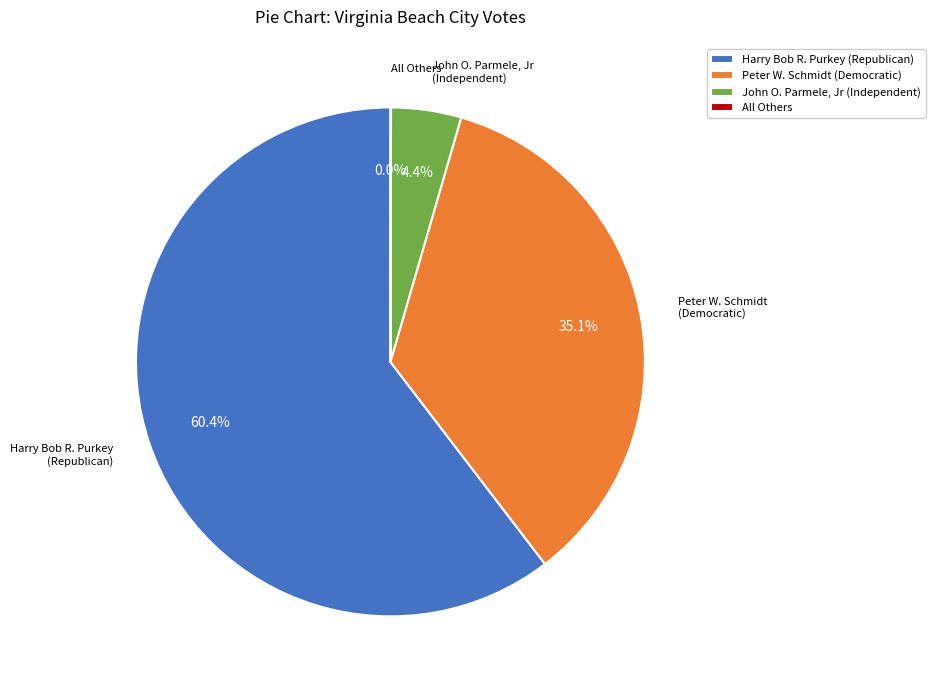

To the nearest percent, what is the average slice percentage?

25%